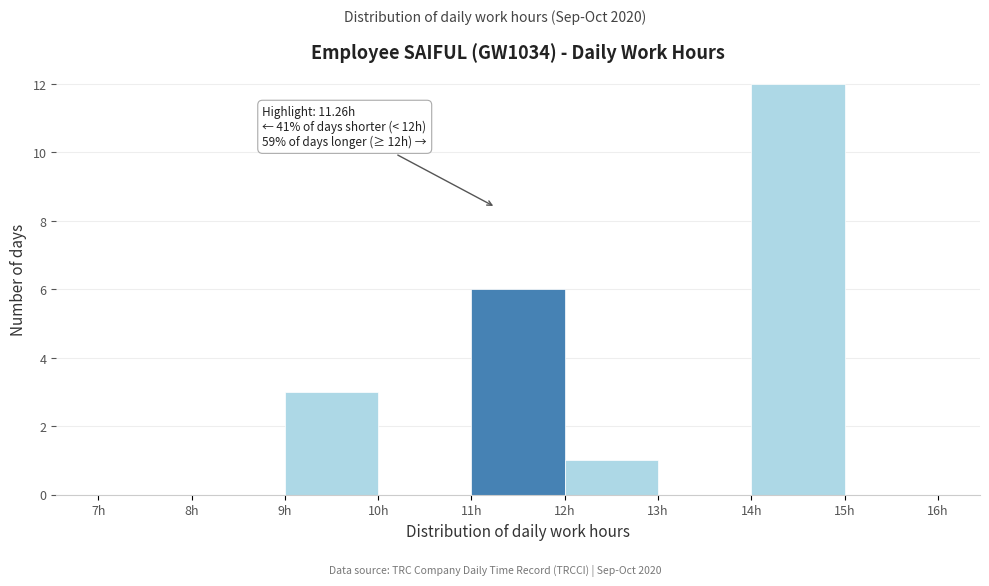

Over which range of the x-axis is the bar tallest?

14 to 15